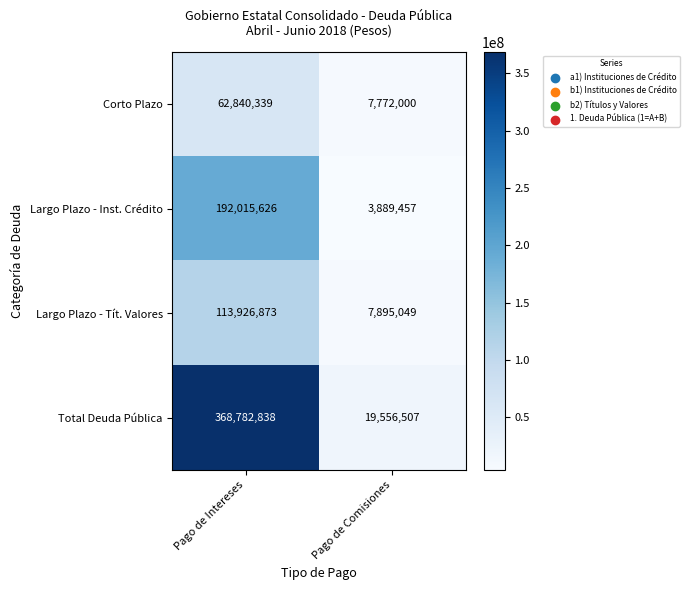

What is the sum of all Corto Plazo values?

70612339